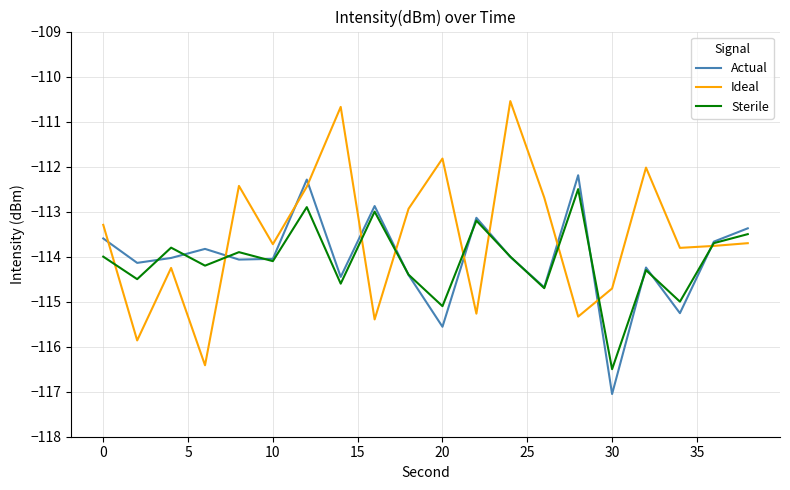

Which series has the largest total across all categories?

Ideal